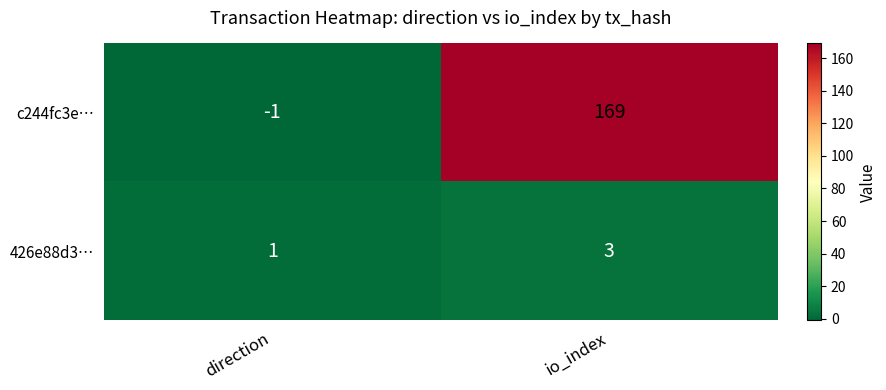

Which series has the largest total across all categories?

c244fc3e…